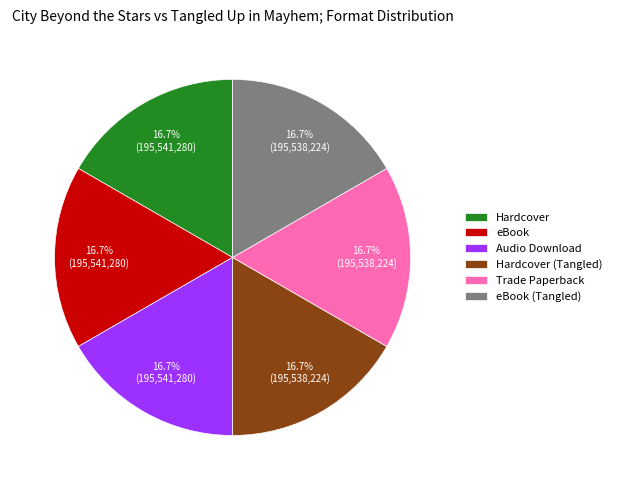

Approximately how many times larger is the value at eBook (Tangled) compared to Hardcover (Tangled)?

1.0